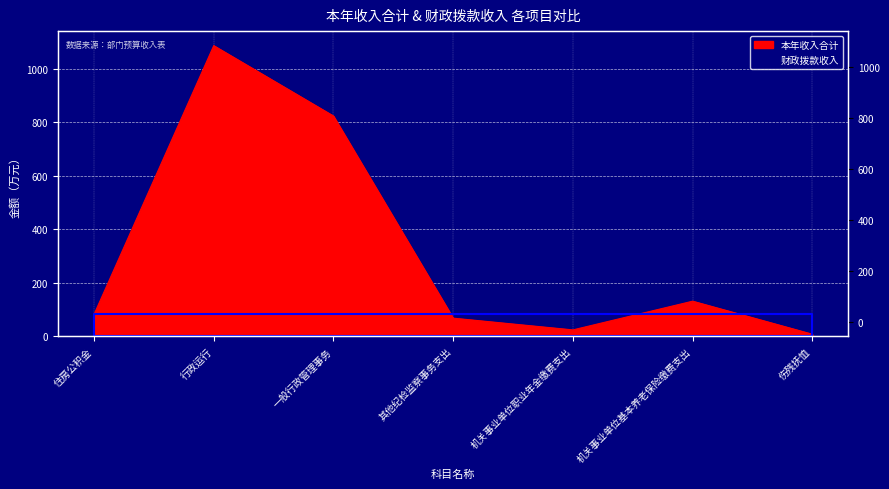

What is the value of the 2nd point from the left?

1087.1